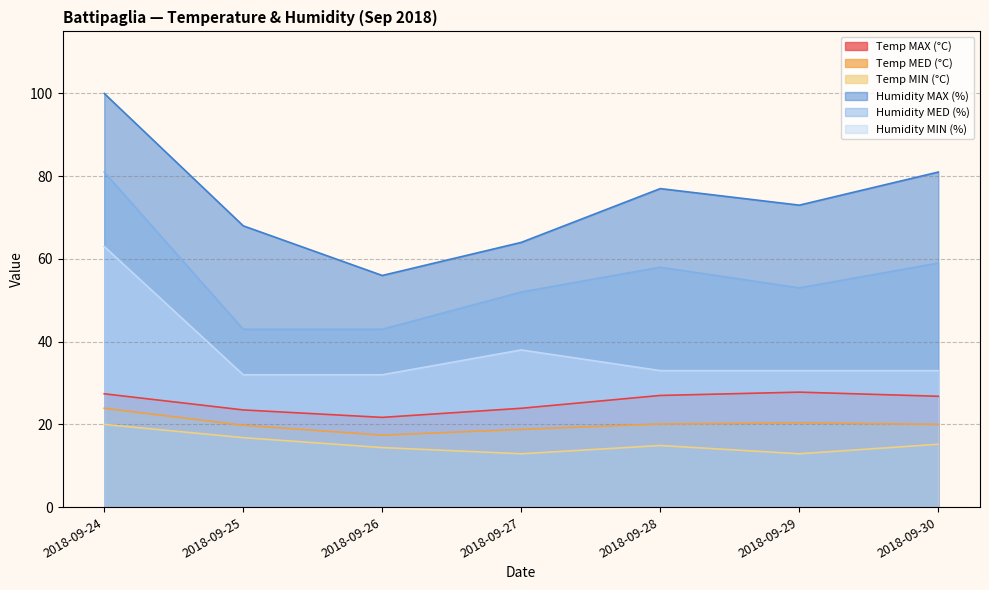

Which series has the widest spread of values?

Humidity MAX (%)